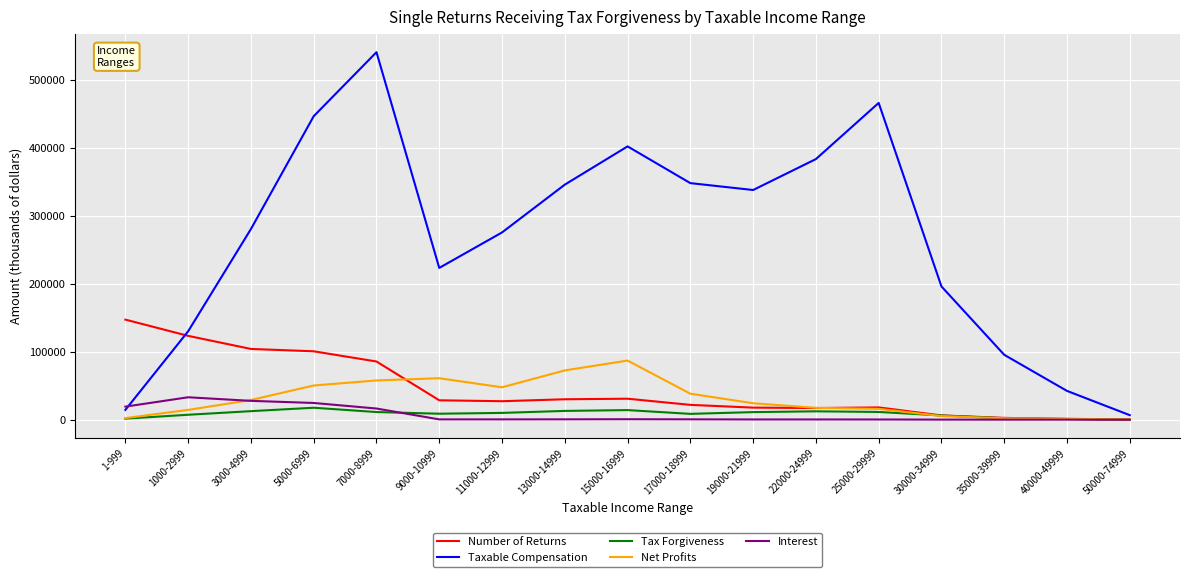

The Net Profits series shows 86935 at 15000-16999. True or false?

True